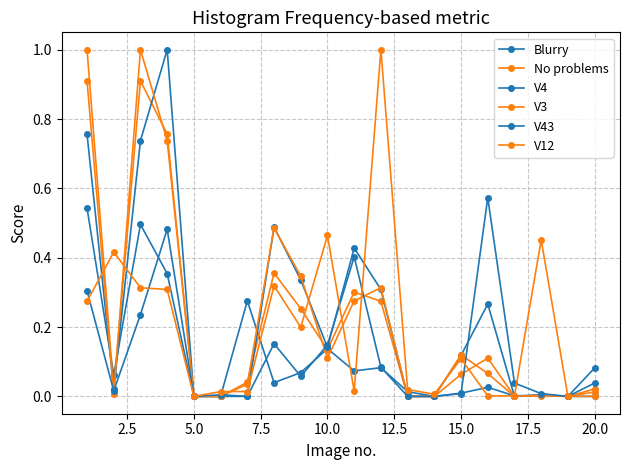

How many lines are shown in the chart?

6